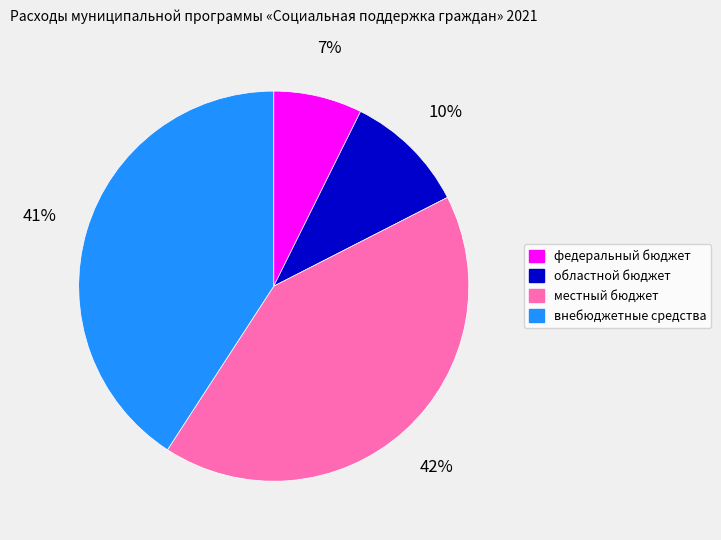

How many segments does this pie chart have?

4